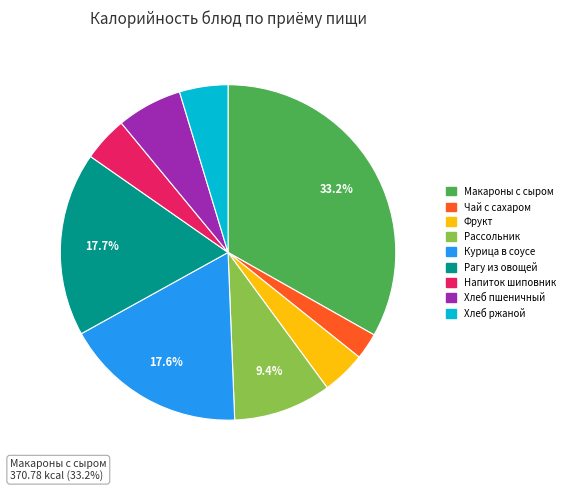

Is there any slice that represents more than half of the pie?

No